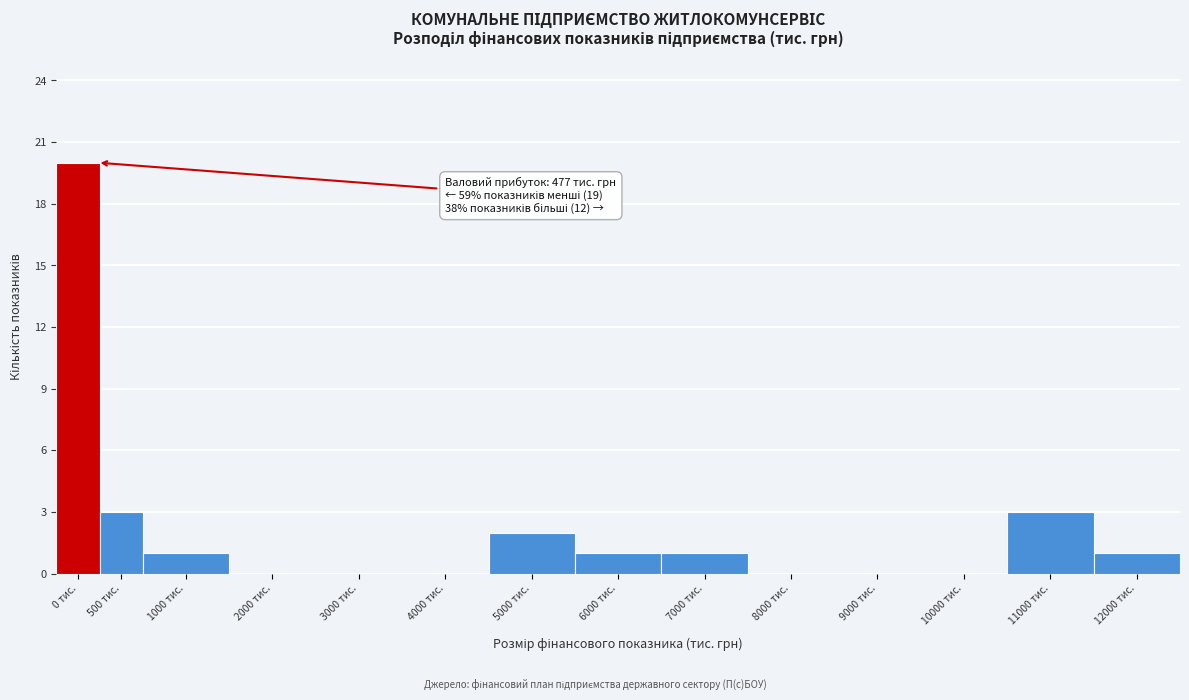

Reading left to right, list all the values displayed in this chart.

0 тис.=20	500 тис.=3	1000 тис.=1	2000 тис.=0	3000 тис.=0	4000 тис.=0	5000 тис.=2	6000 тис.=1	7000 тис.=1	8000 тис.=0	9000 тис.=0	10000 тис.=0	11000 тис.=3	12000 тис.=1